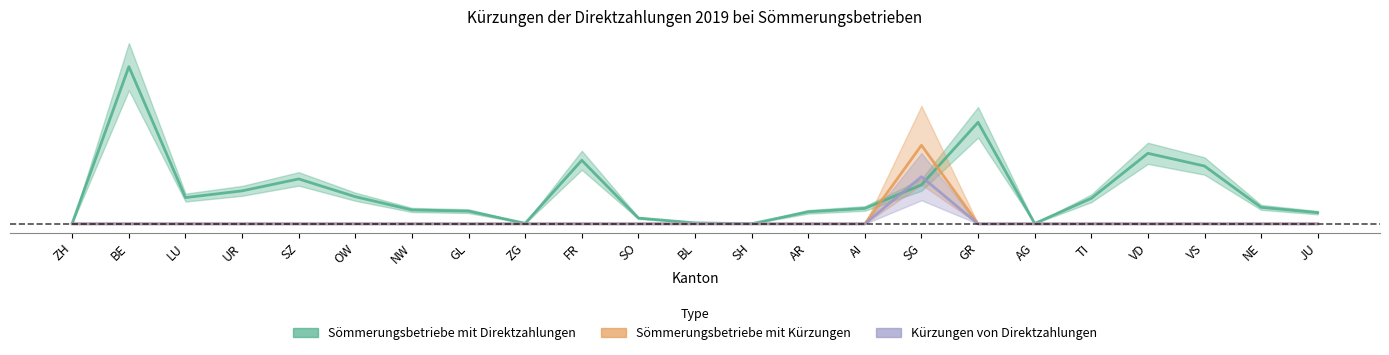

Is the value of Sömmerungsbetriebe mit Direktzahlungen at LU greater than the value of Kürzungen von Direktzahlungen at GR?

Yes